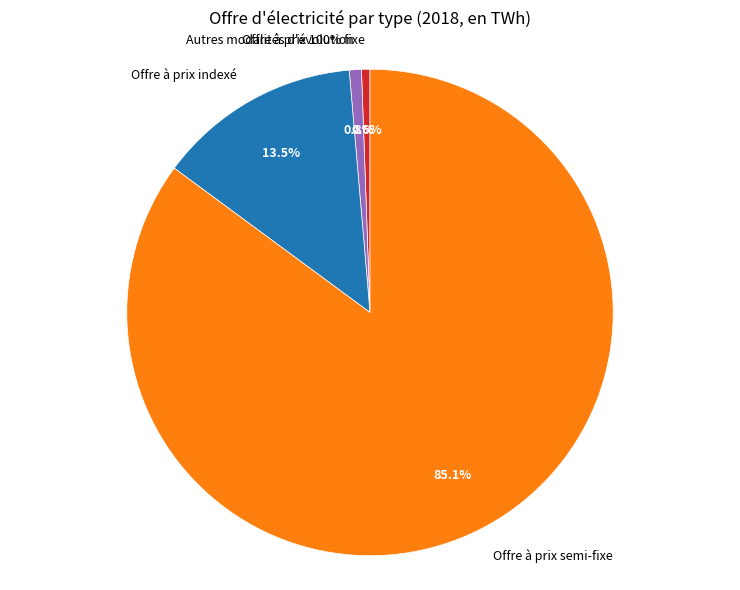

Is there any slice that represents more than half of the pie?

Yes